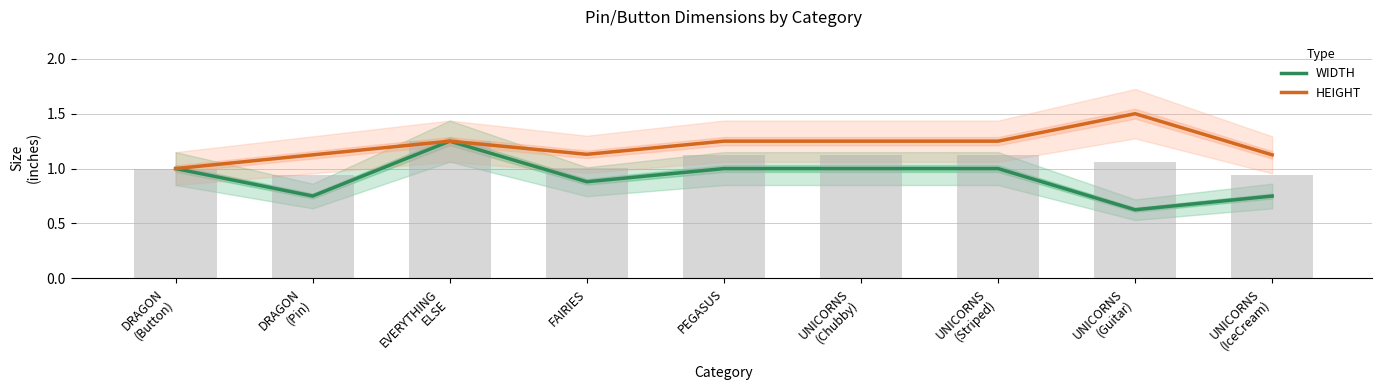

Is the value of WIDTH at UNICORNS
(IceCream) greater than the value of HEIGHT at UNICORNS
(IceCream)?

No